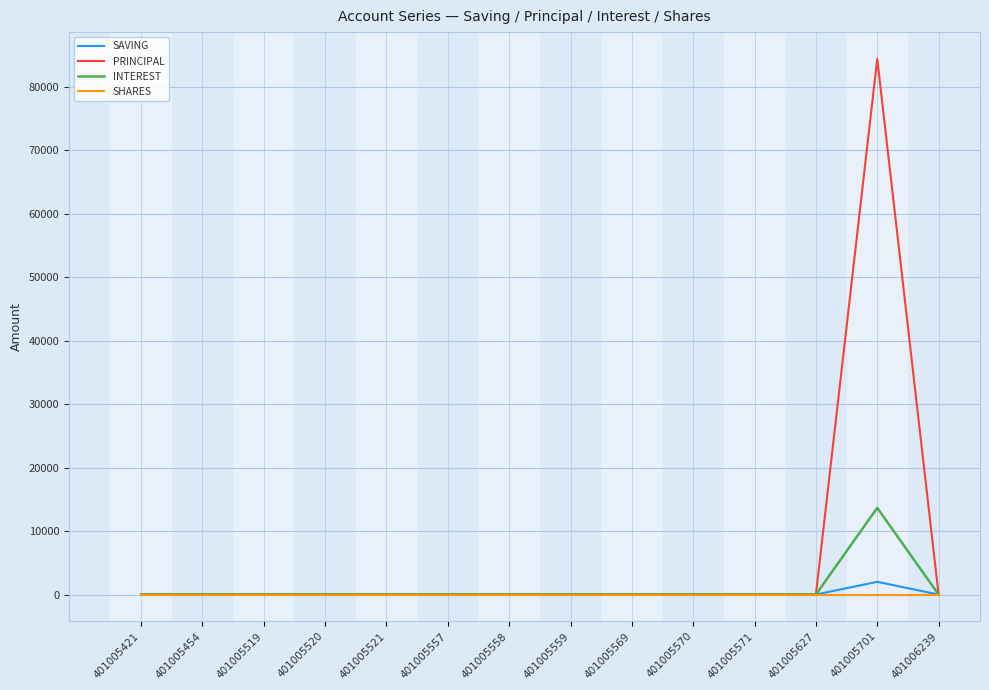

What are all the series names shown in the legend?

SAVING, PRINCIPAL, INTEREST, SHARES